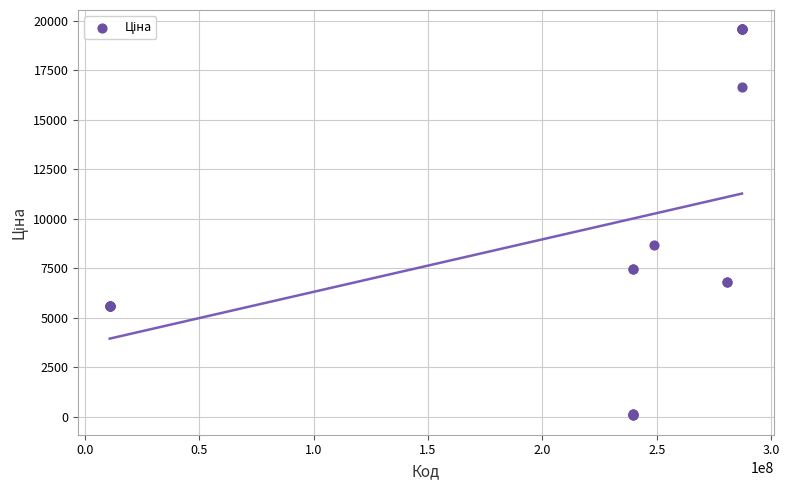

What Y value in the scatter plot is closest to 9810?

8679.5